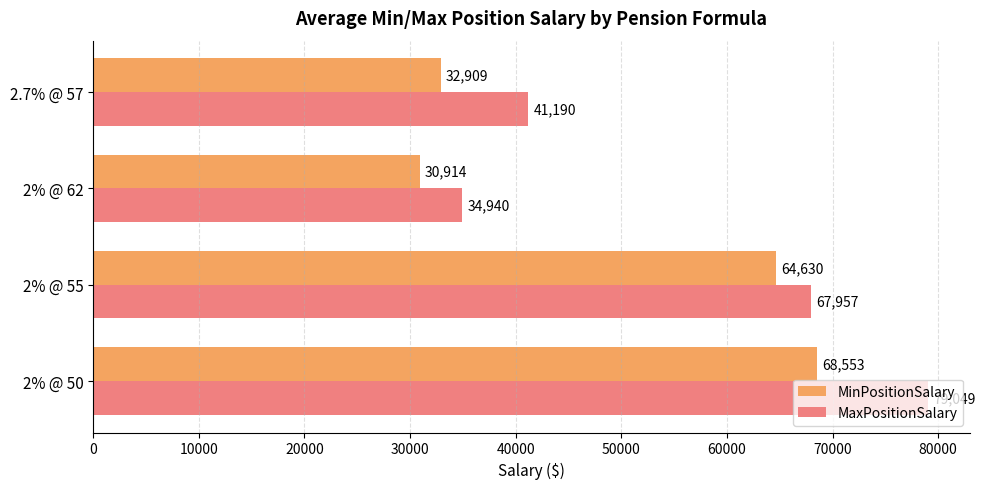

Rank the categories by MinPositionSalary value from highest to lowest.

2% @ 50, 2% @ 55, 2.7% @ 57, 2% @ 62